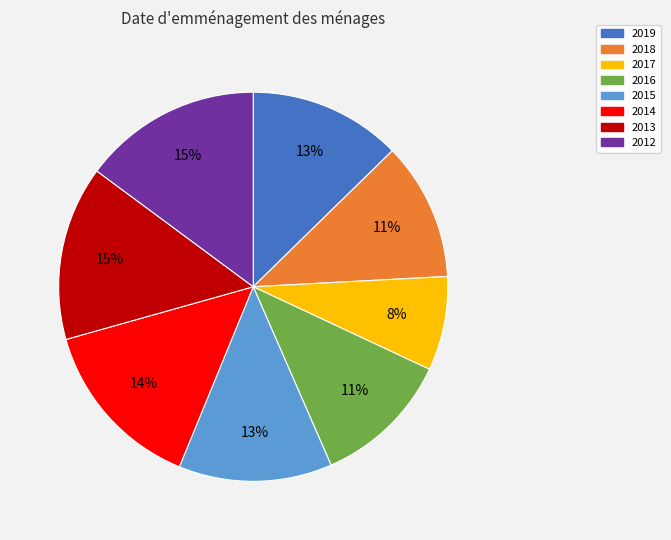

What percentage is the 2019 slice, to the nearest percent?

13%